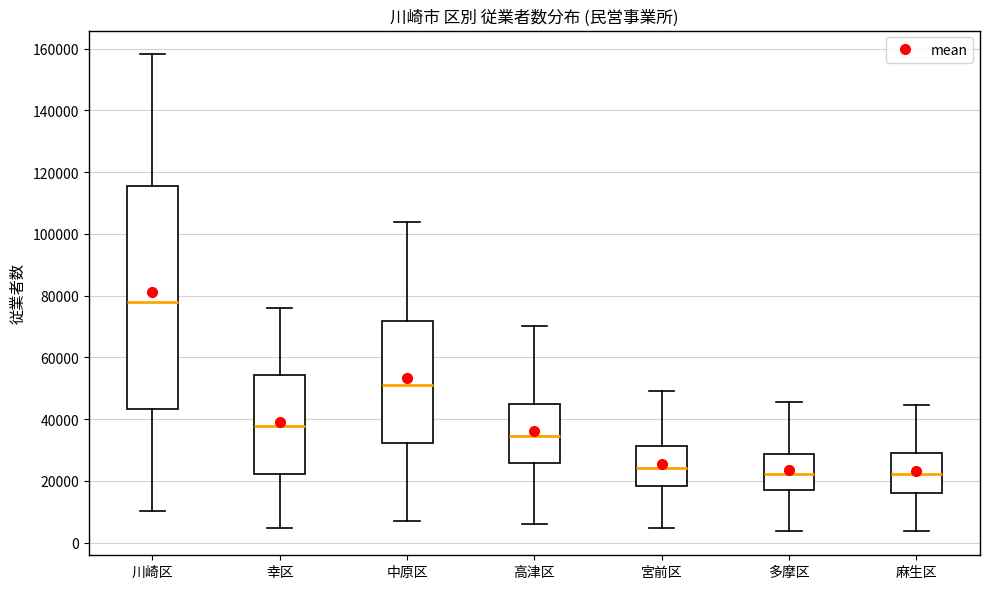

Which box is the tallest, from its lower edge to its upper edge?

川崎区